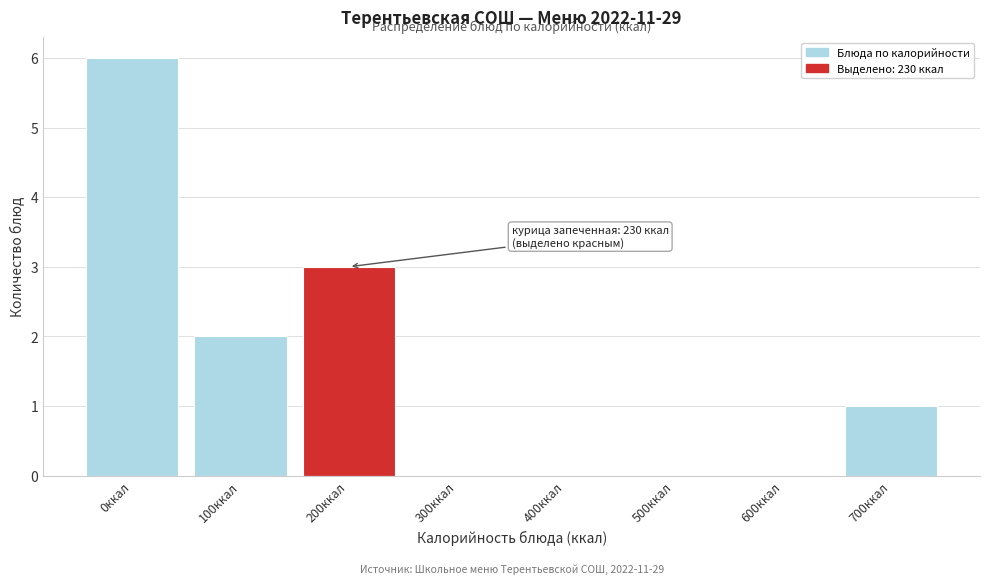

Reading left to right, what are all the values shown in this chart?

0ккал=6	100ккал=2	200ккал=3	300ккал=0	400ккал=0	500ккал=0	600ккал=0	700ккал=1